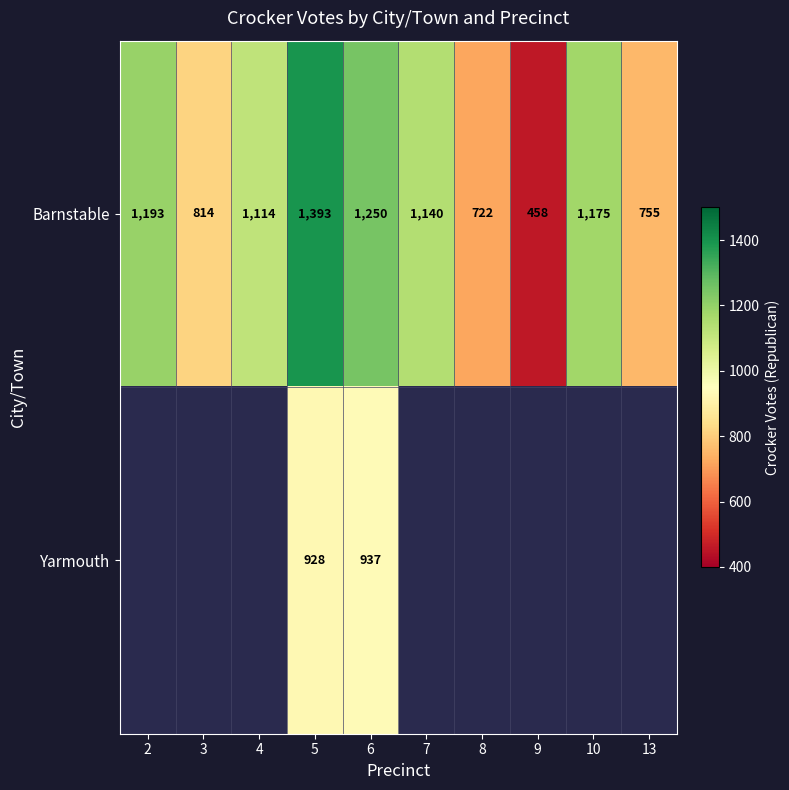

How many series are shown in this chart?

2